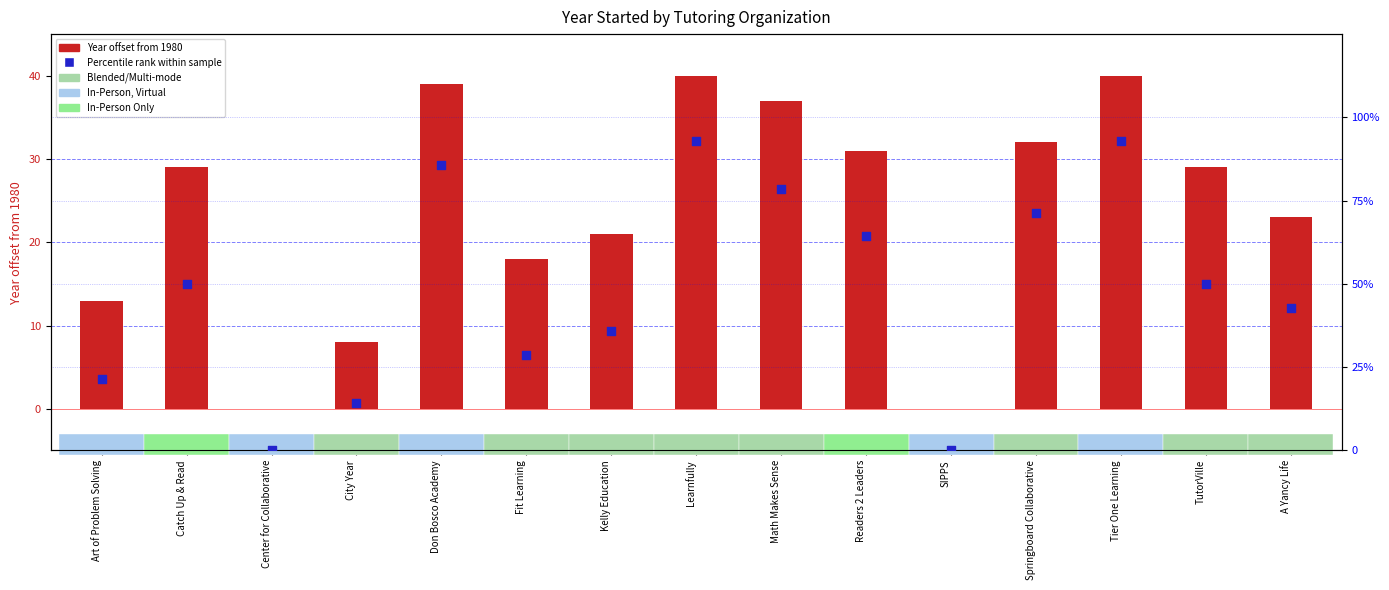

What are all the series names shown in the legend?

Year offset from 1980, Percentile rank within sample